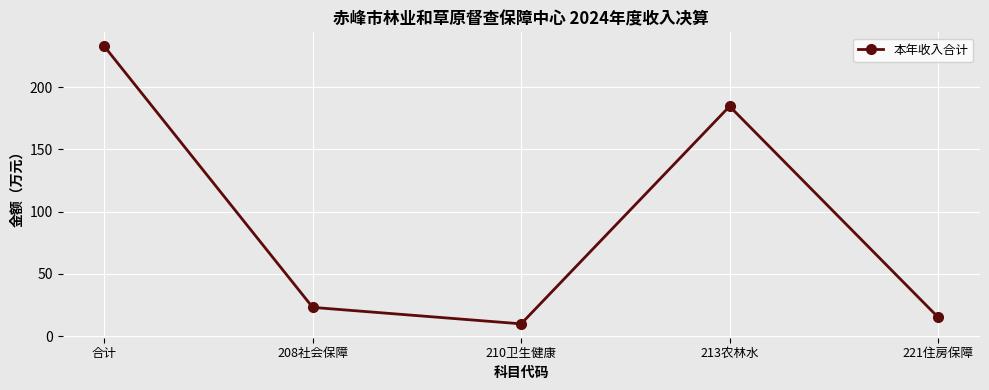

Reading left to right, list all the values displayed in this chart.

合计=232.7	208社会保障=23.1	210卫生健康=9.9	213农林水=184.5	221住房保障=15.2